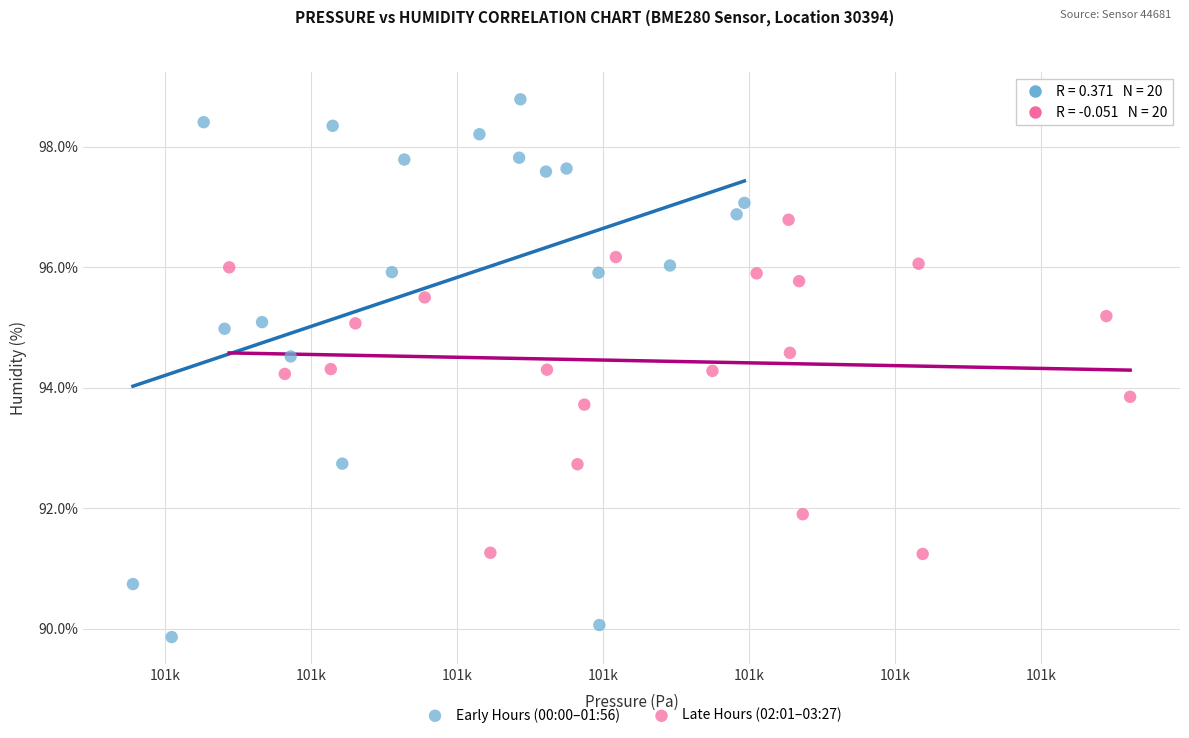

Which series has the widest spread of Y values?

Early Hours (00:00–01:56)